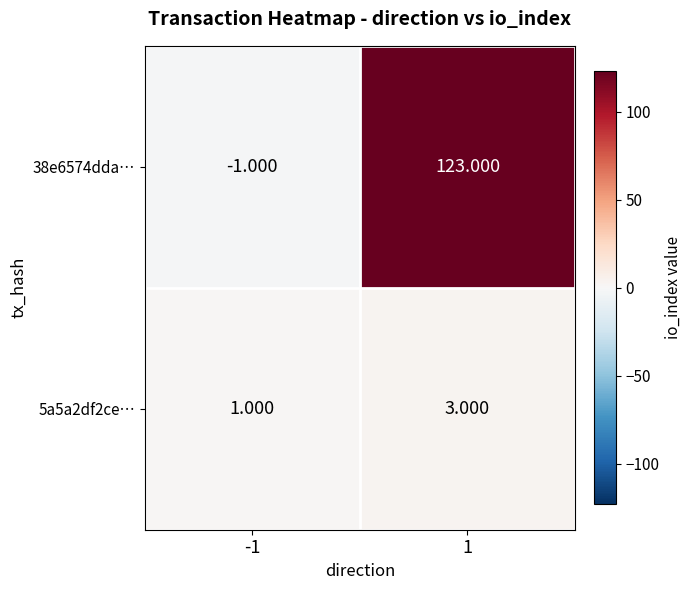

Is the value of 38e6574dda… at 1 greater than the value of 5a5a2df2ce… at -1?

Yes